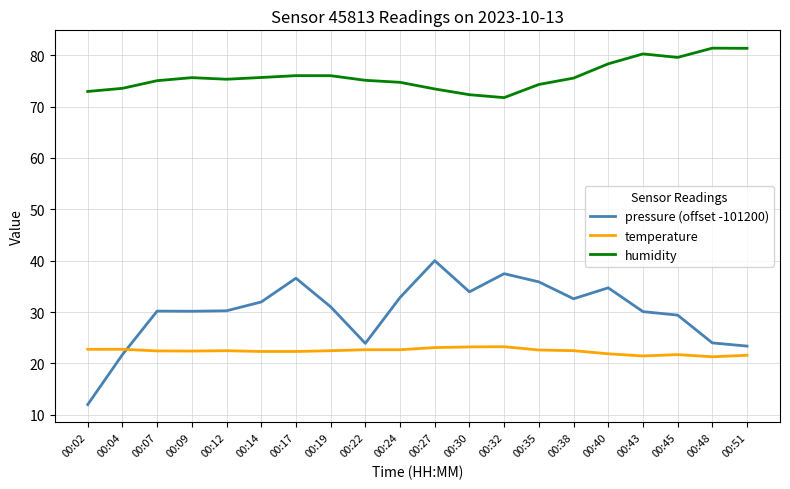

Which series has the largest total across all categories?

humidity